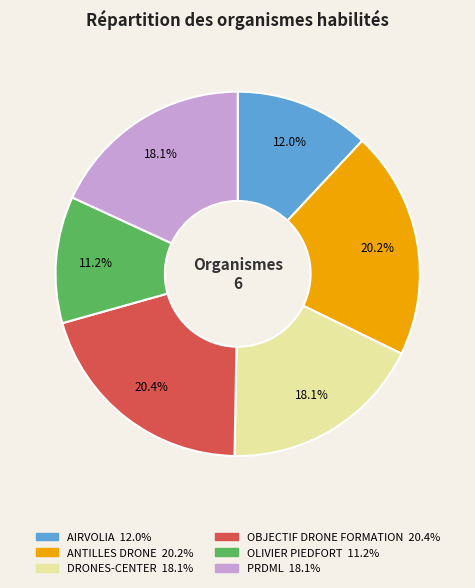

Between PRDML and OLIVIER PIEDFORT, which is larger?

PRDML